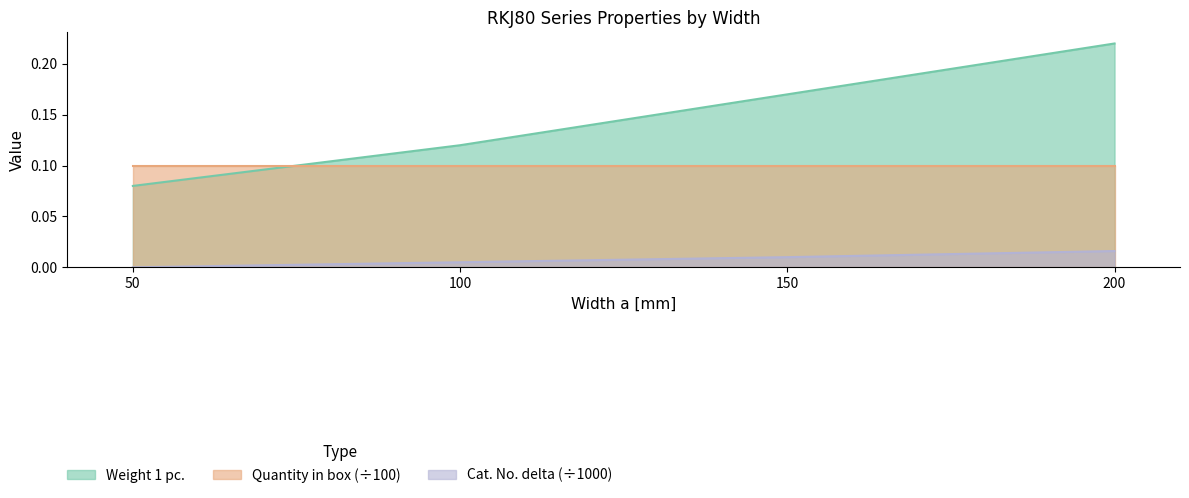

True or false: Weight 1 pc. has a value of 0.2 at 150.

True